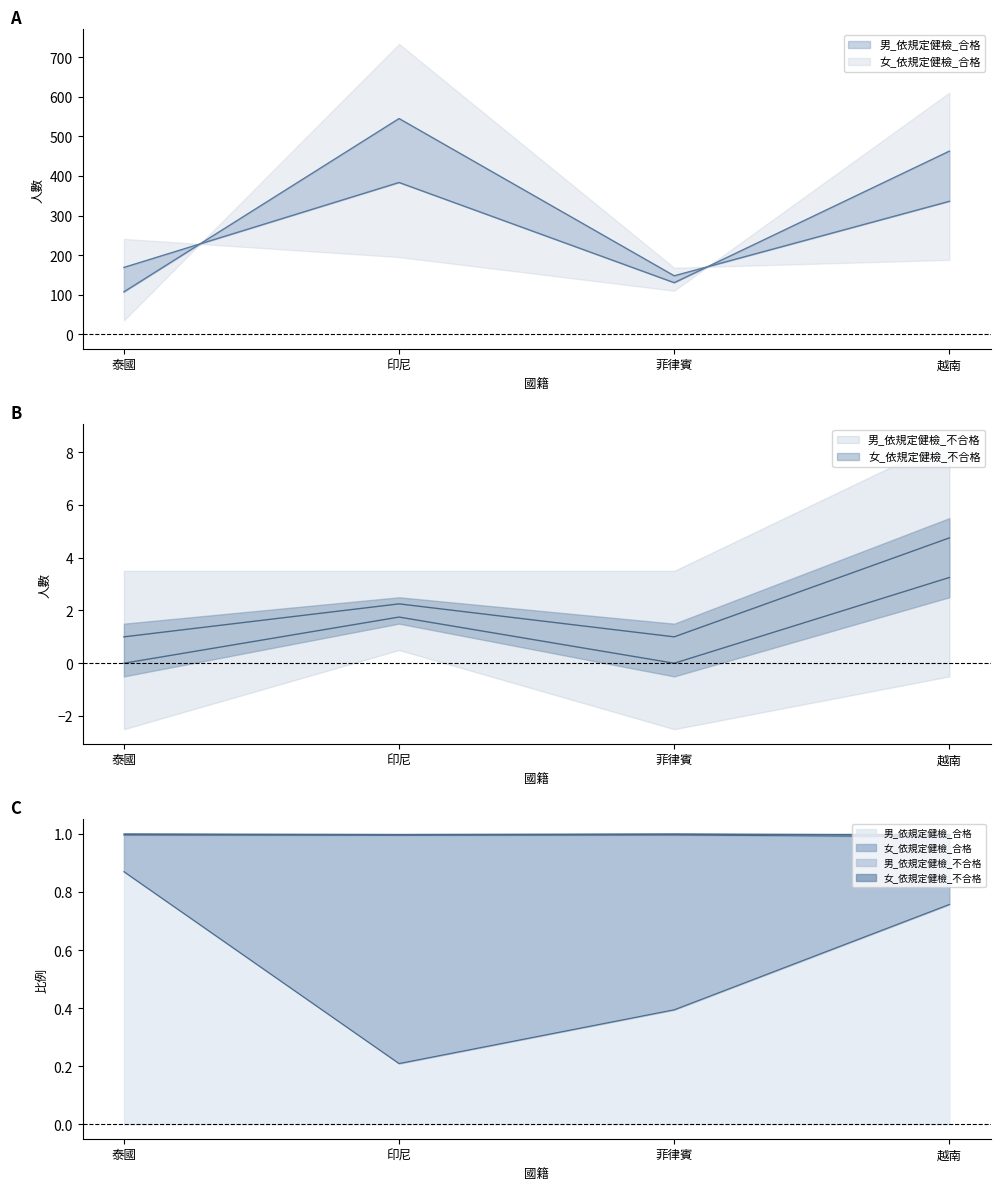

Rank the series at 泰國 from lowest to highest value.

女_依規定健檢_不合格, 男_依規定健檢_不合格